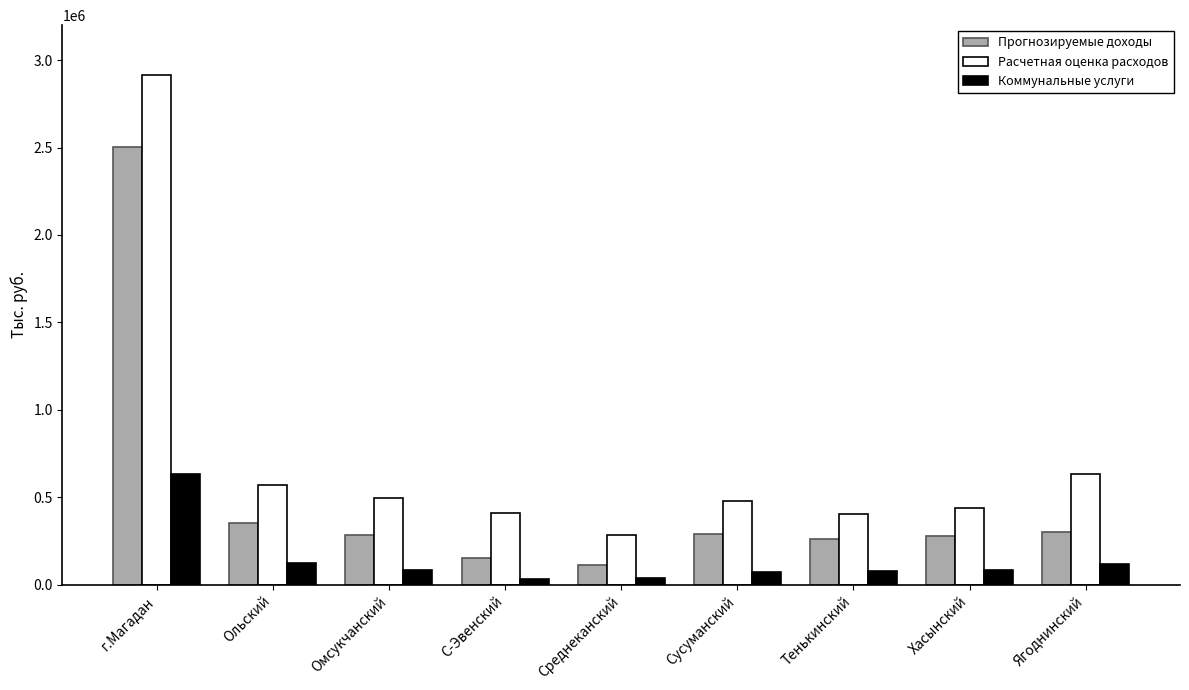

Which series has the widest spread of values?

Расчетная оценка расходов